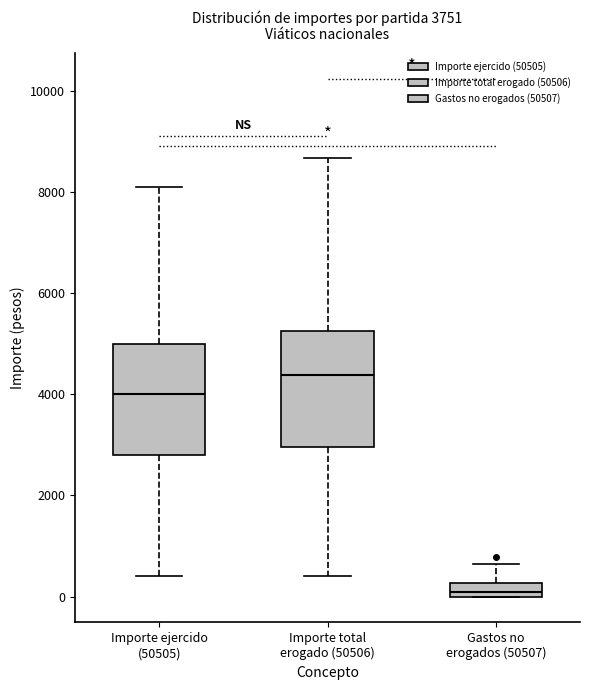

Which box's median line is the highest?

Importe total erogado (50506)